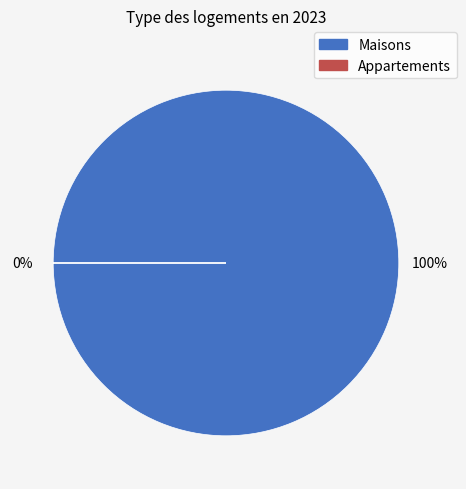

Does 11 represent more than half of the total?

No